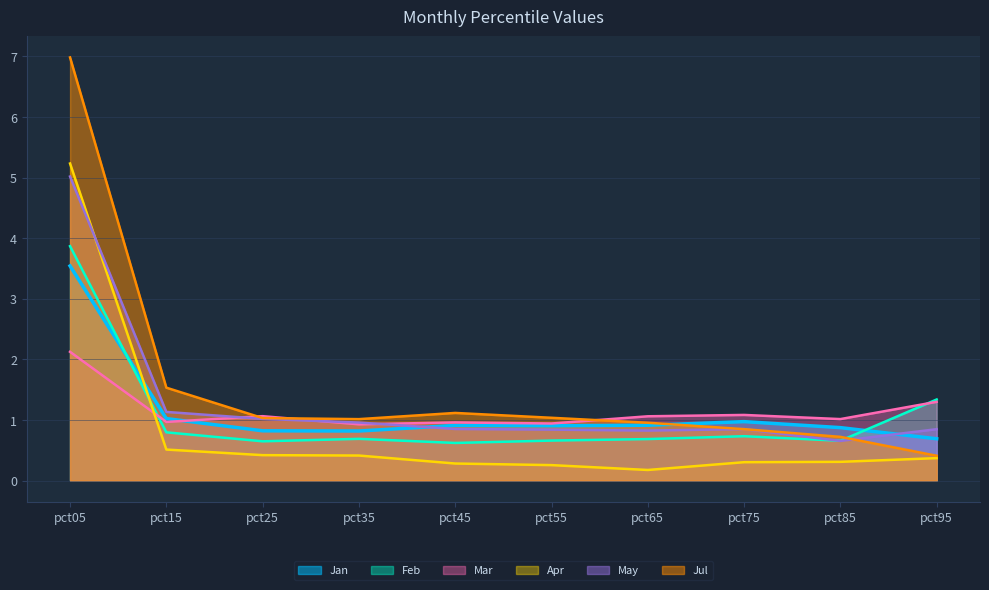

At which category does Mar reach its first local valley?

pct15